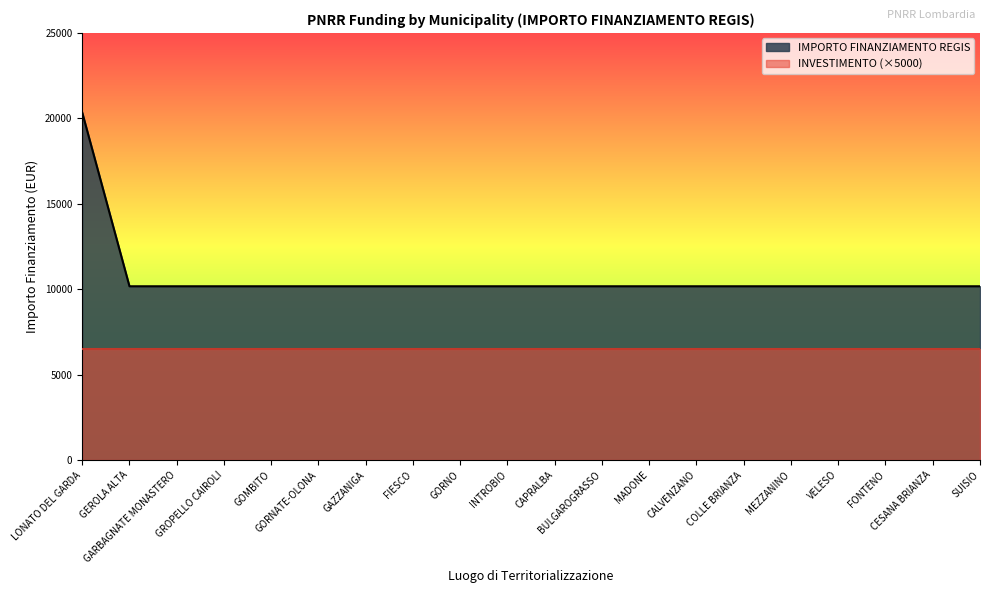

Reading left to right, extract all data points from this chart.

20344	10172	10172	10172	10172	10172	10172	10172	10172	10172	10172	10172	10172	10172	10172	10172	10172	10172	10172	10172